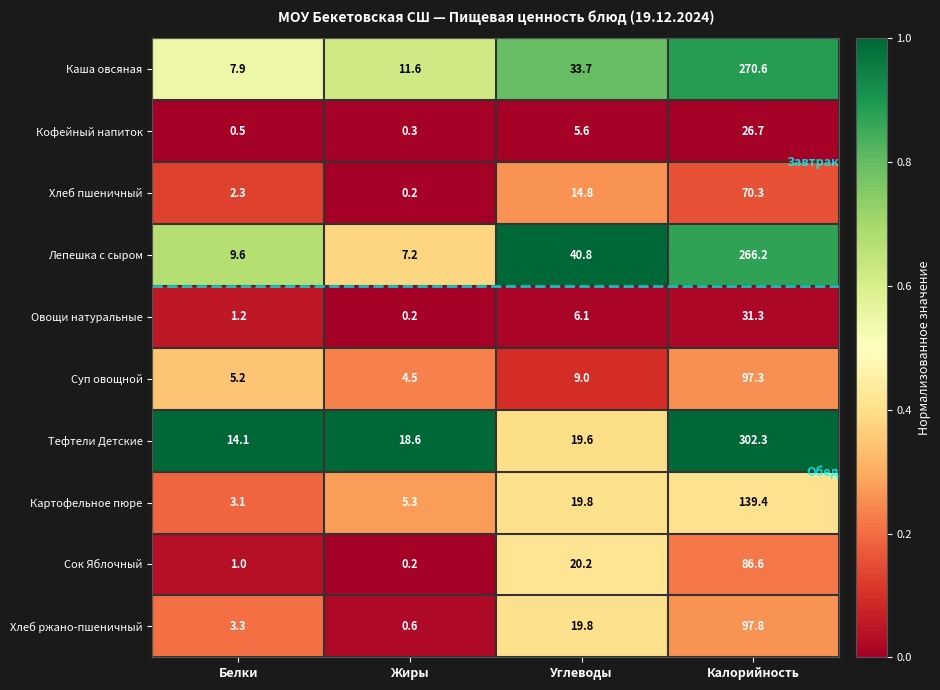

What is the lowest value of the Лепешка с сыром series?

7.2